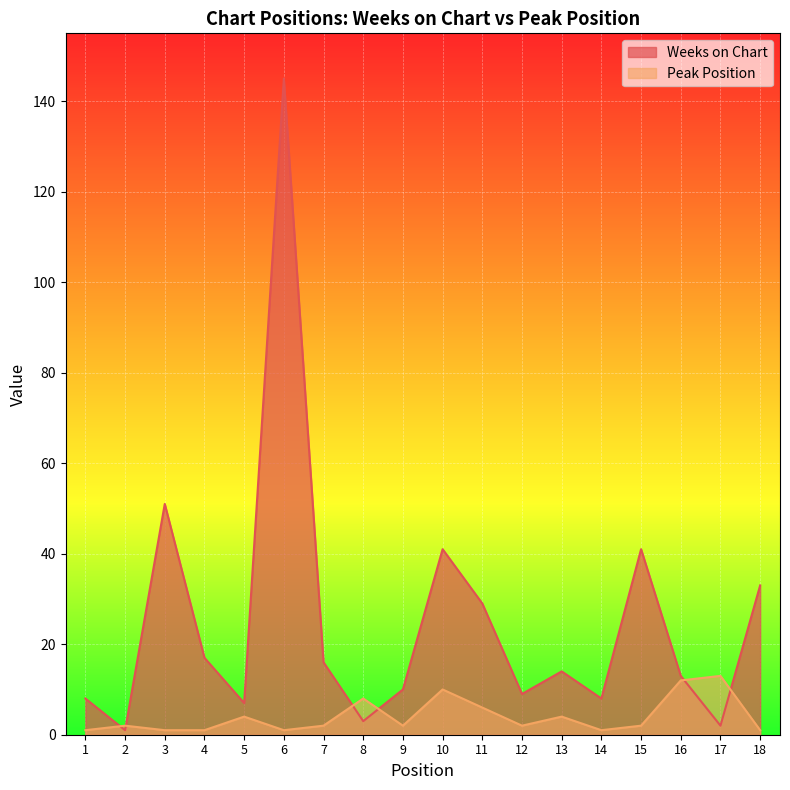

What is the value of the Weeks on Chart point at the 11th from the left?

29